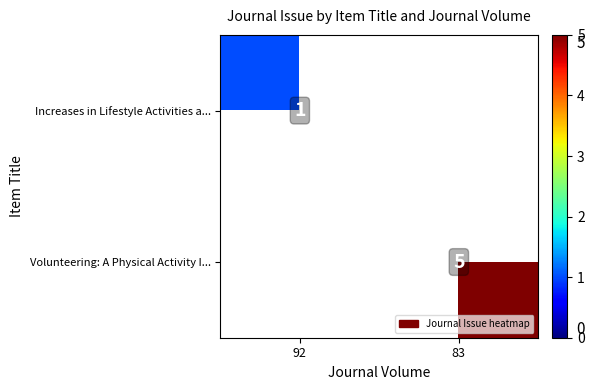

What is the maximum value shown in the chart?

5.0